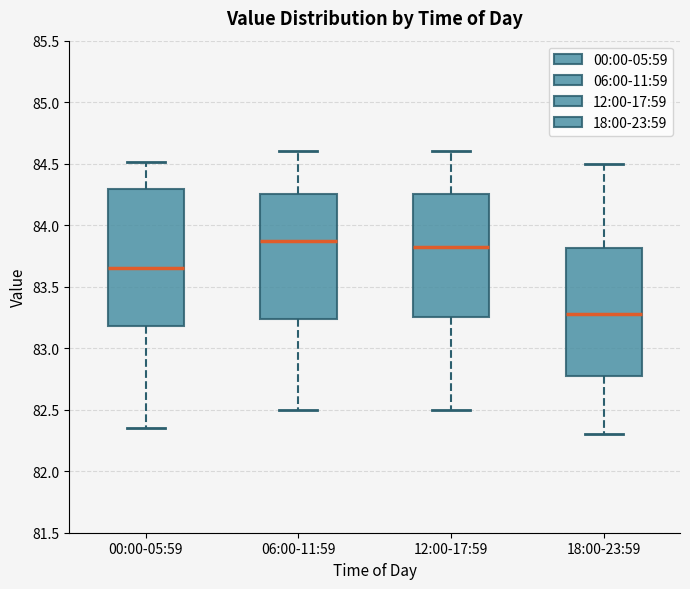

Which box has the highest median line?

06:00-11:59